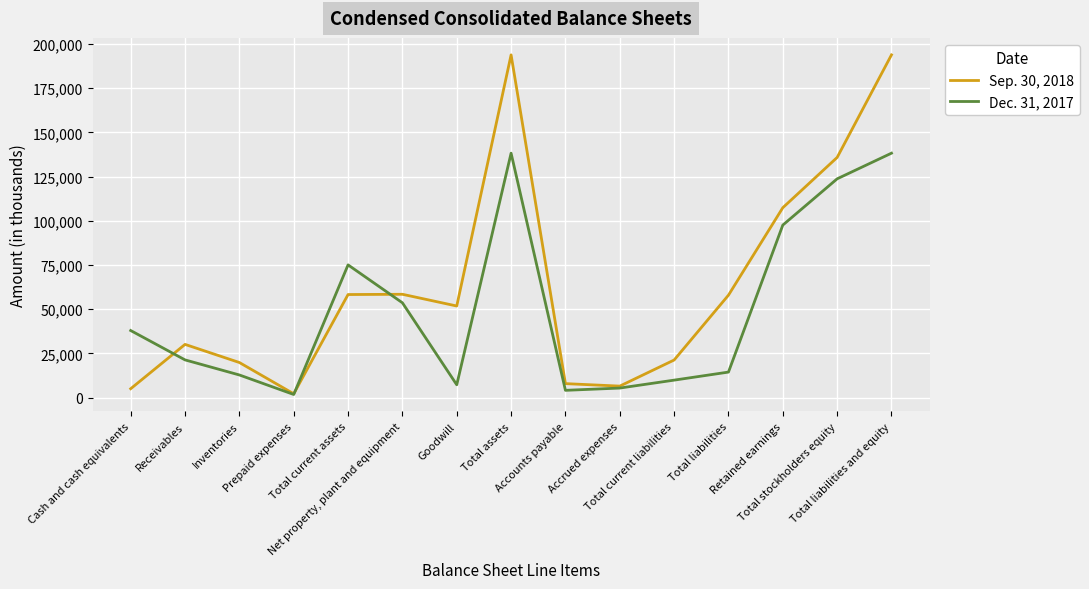

Which series has the largest total across all categories?

Sep. 30, 2018